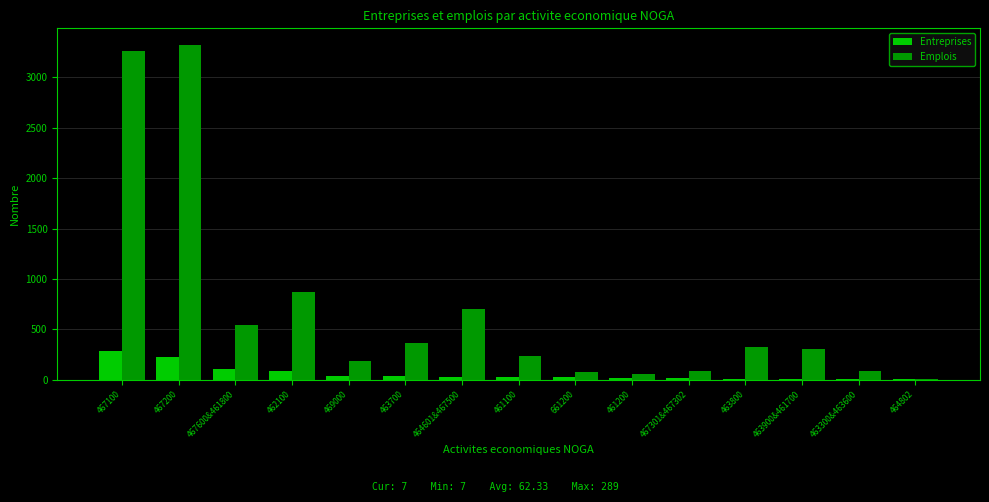

Are the bars grouped side by side (vs. stacked)?

Yes